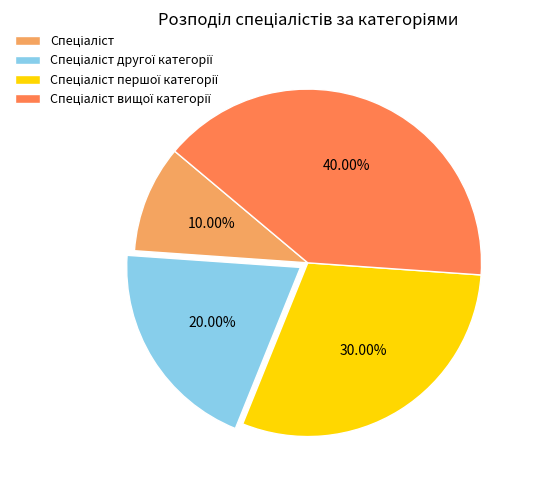

Count the number of slices in the pie.

4